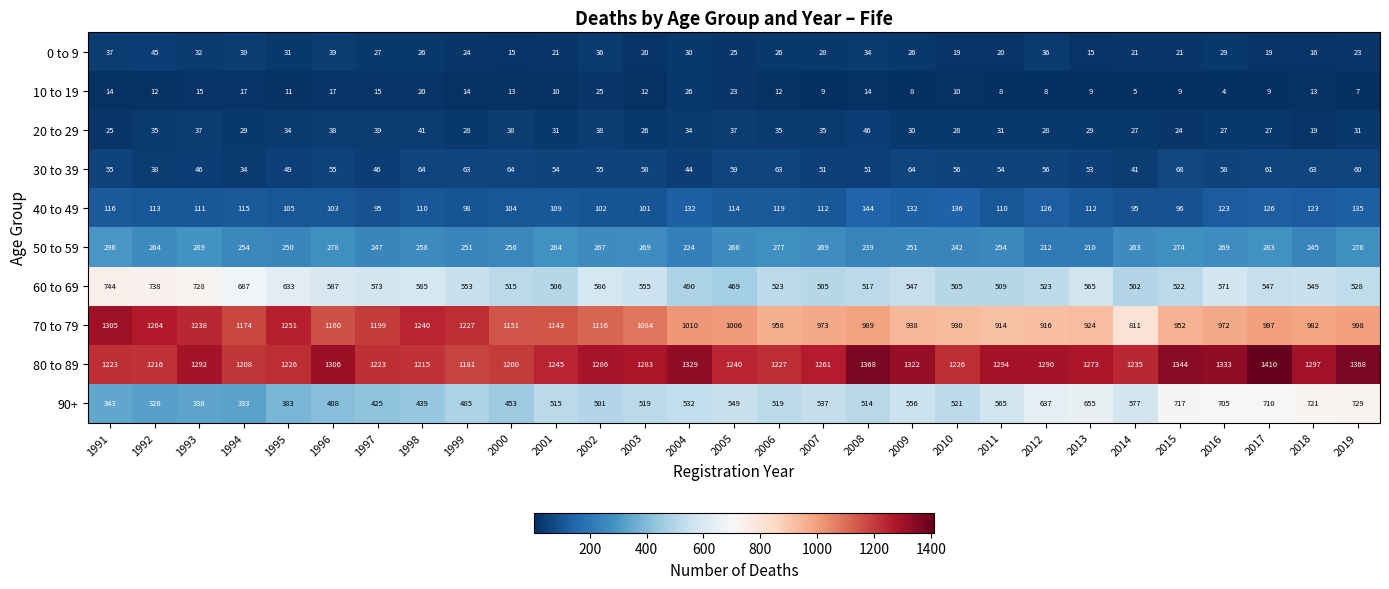

Read the 70 to 79 value at 2001.

1143